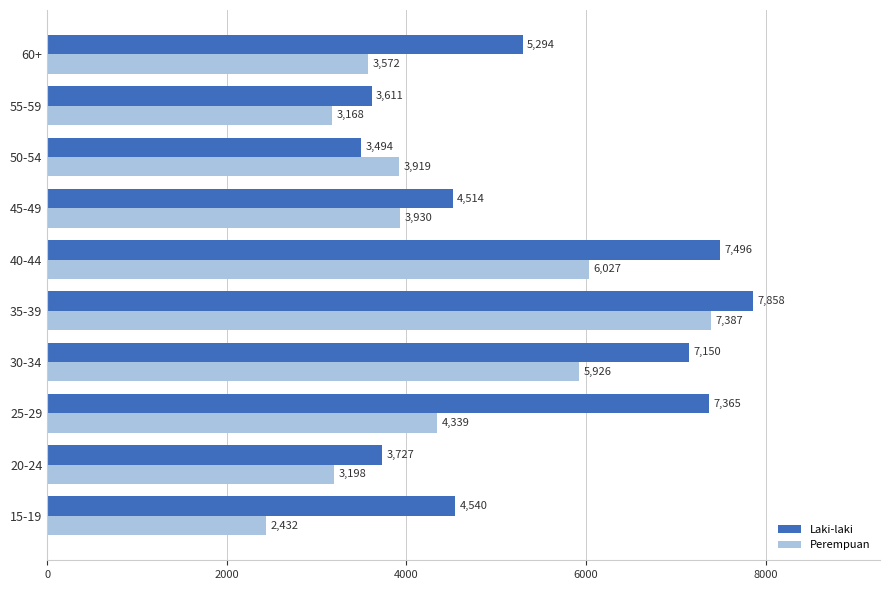

What is the difference between the highest and lowest values at 45-49?

584